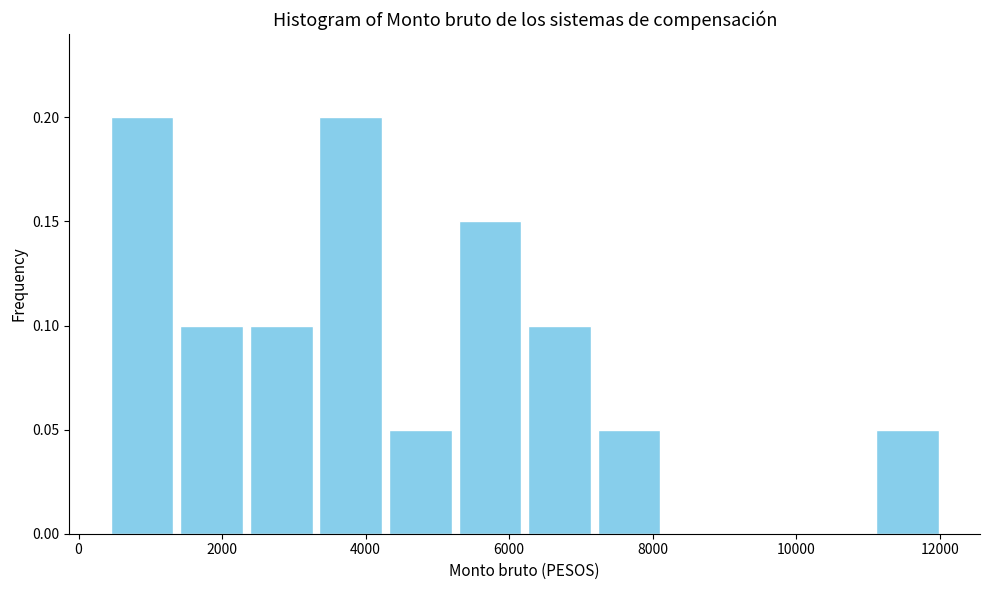

Reading left to right, list every bar in this chart as the range it spans on the x-axis followed by its height. Neither the bar edges nor the heights are printed on the chart, so give them approximately, as read against the axes.

400 to 1400: 0.20
1400 to 2400: 0.10
2400 to 3400: 0.10
3400 to 4200: 0.20
4200 to 5200: 0.05
5200 to 6200: 0.15
6200 to 7200: 0.10
7200 to 8200: 0.05
8200 to 9200: 0
9200 to 10000: 0
10000 to 11000: 0
11000 to 12000: 0.05